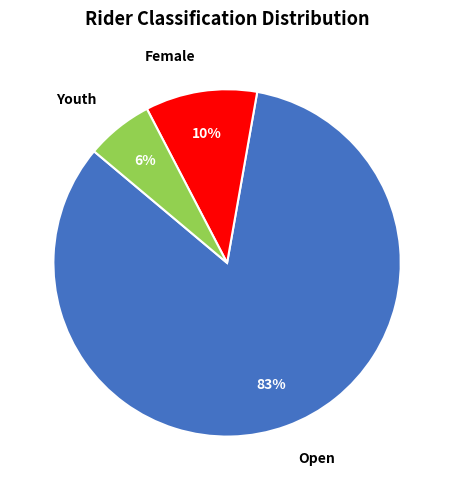

Which category has the biggest portion of the pie?

Open